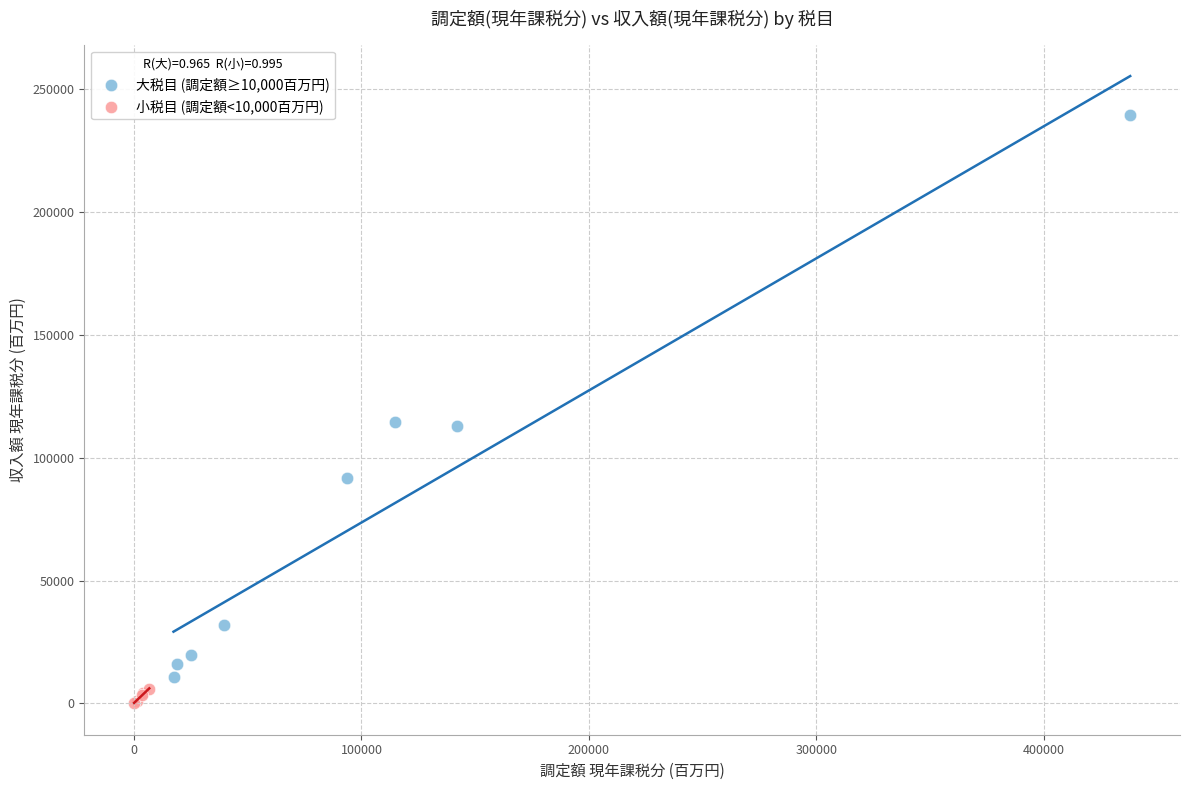

Which series has the widest spread of Y values?

大税目 (調定額≥10,000百万円)